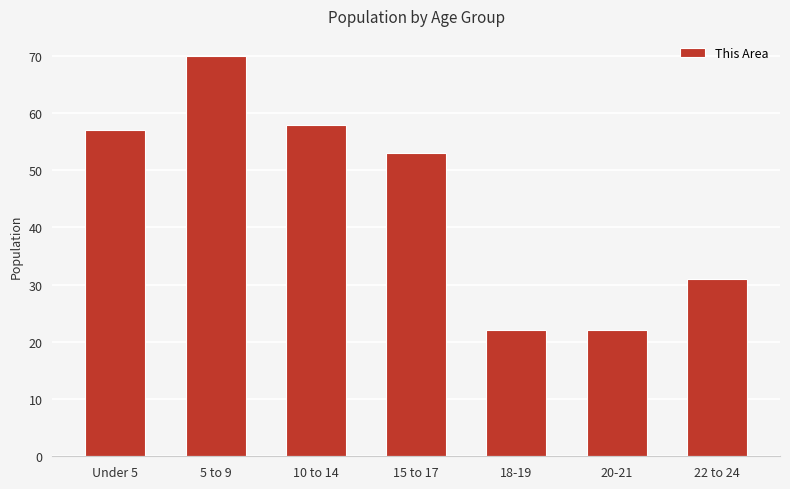

How many data points does each series have?

7